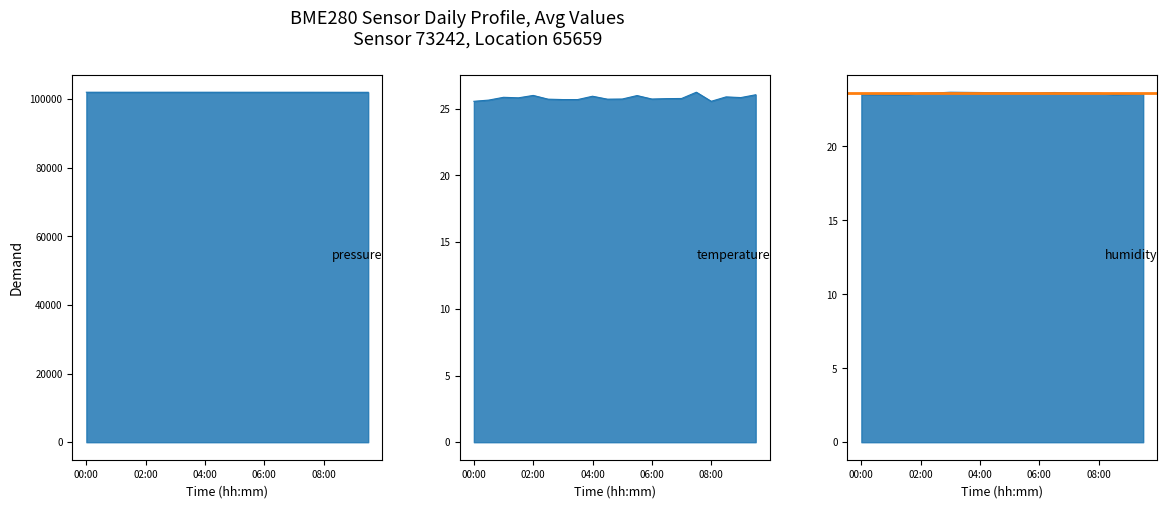

What is the difference between the maximum and minimum values in the humidity series?

0.2